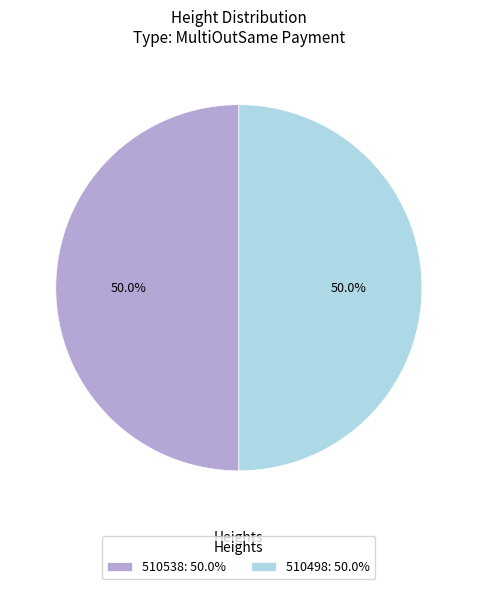

To the nearest percent, what portion does 510538 represent?

50%